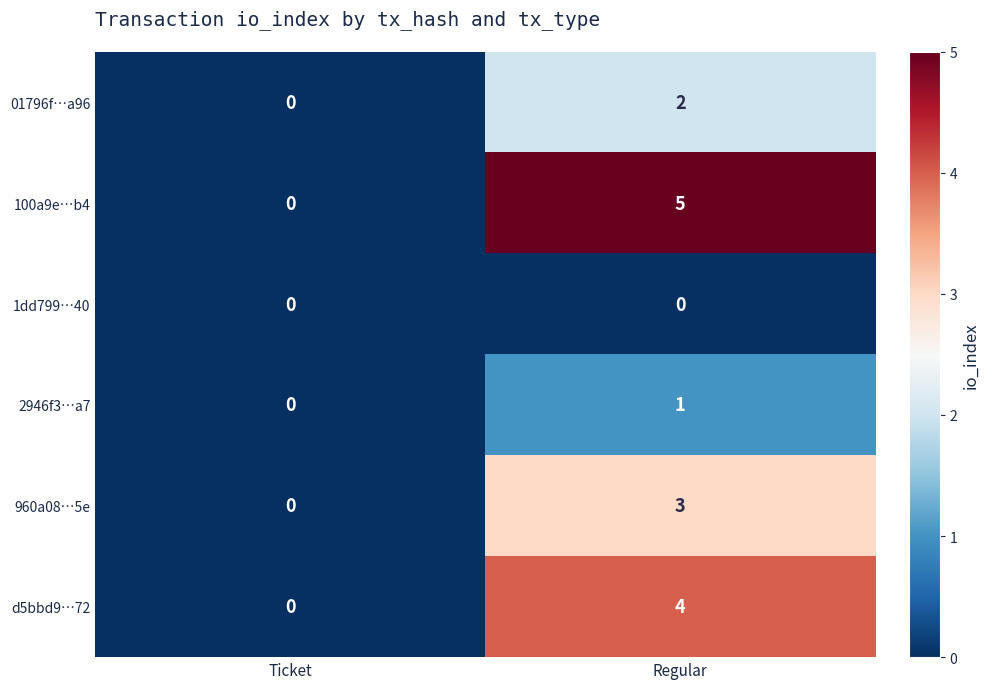

What is the maximum value shown in the chart?

5